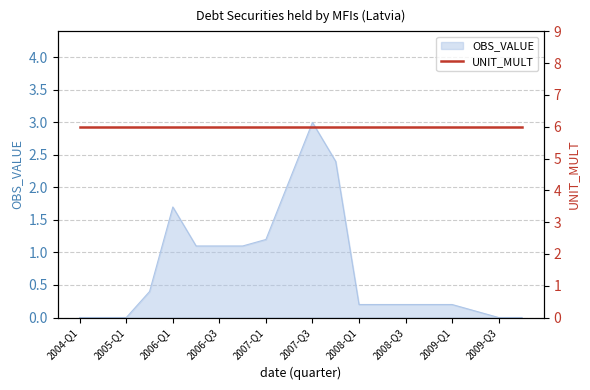

Does the chart have visible grid lines?

Yes